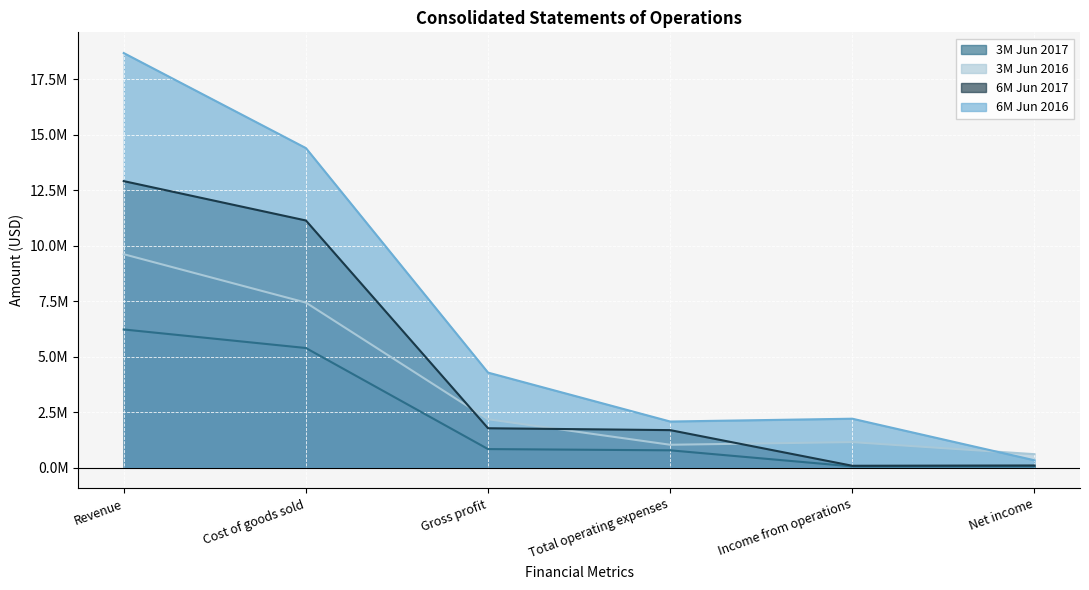

What is the average value of the 3M Jun 2017 series?

2223960